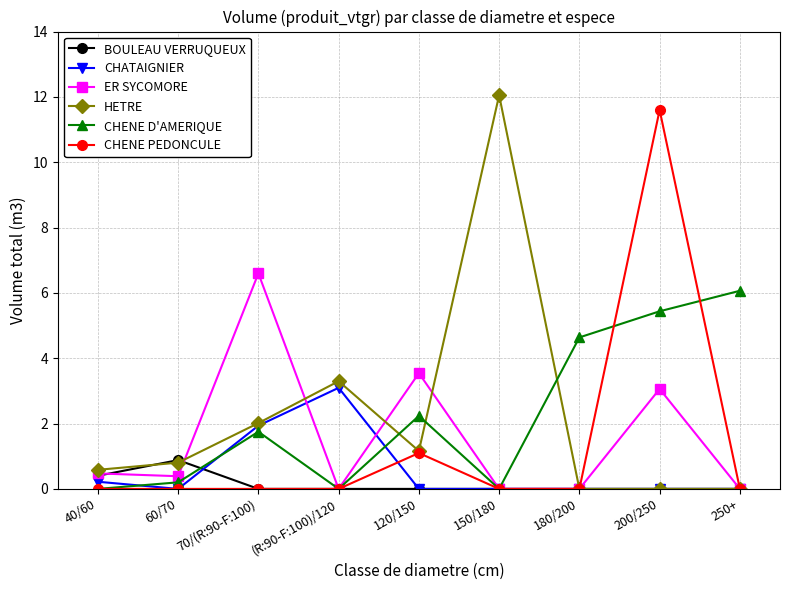

What position from the left is 150/180?

6